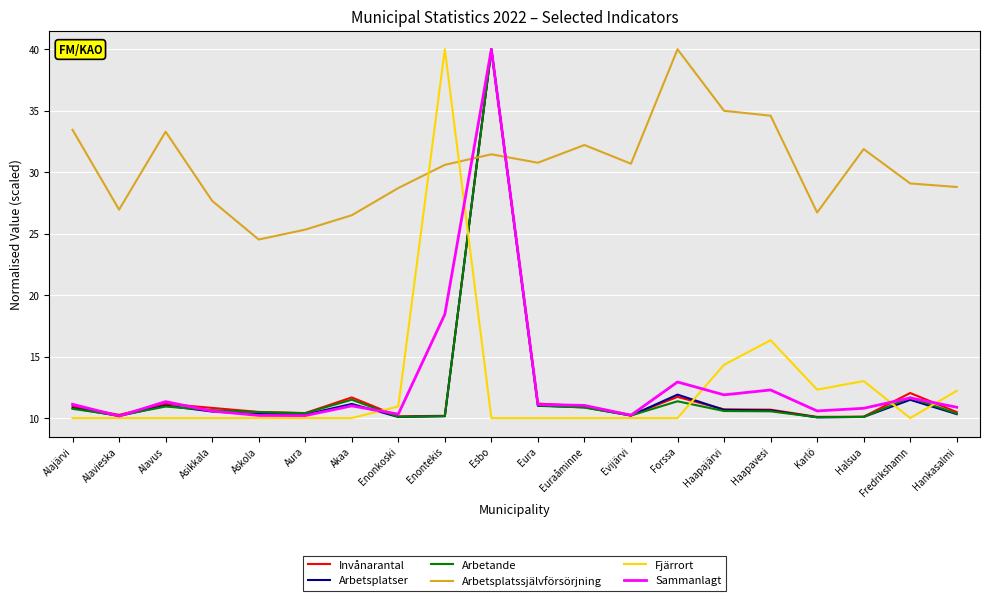

What is the difference between the highest and lowest values at Eura?

20.8